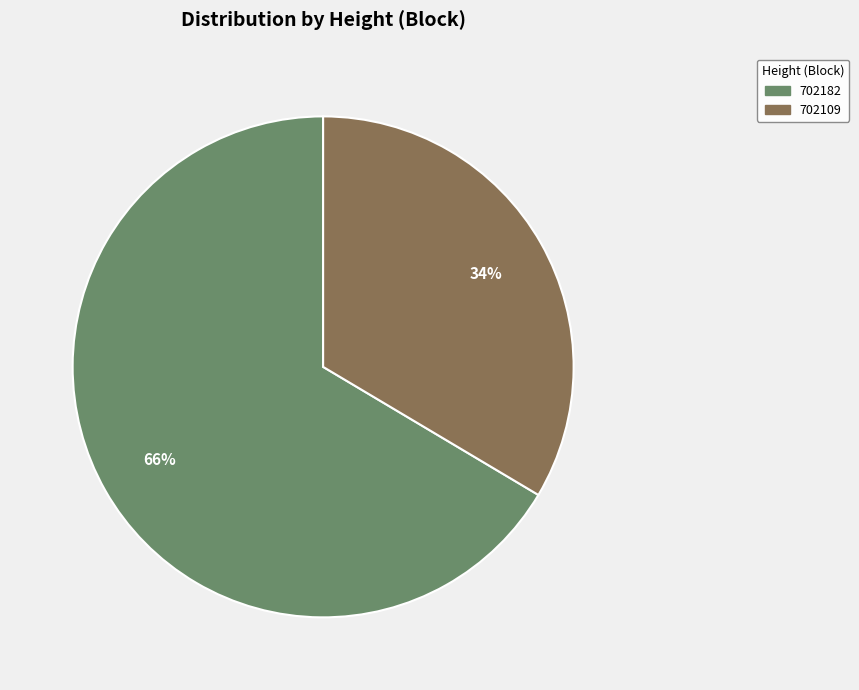

Count the number of slices in the pie.

2